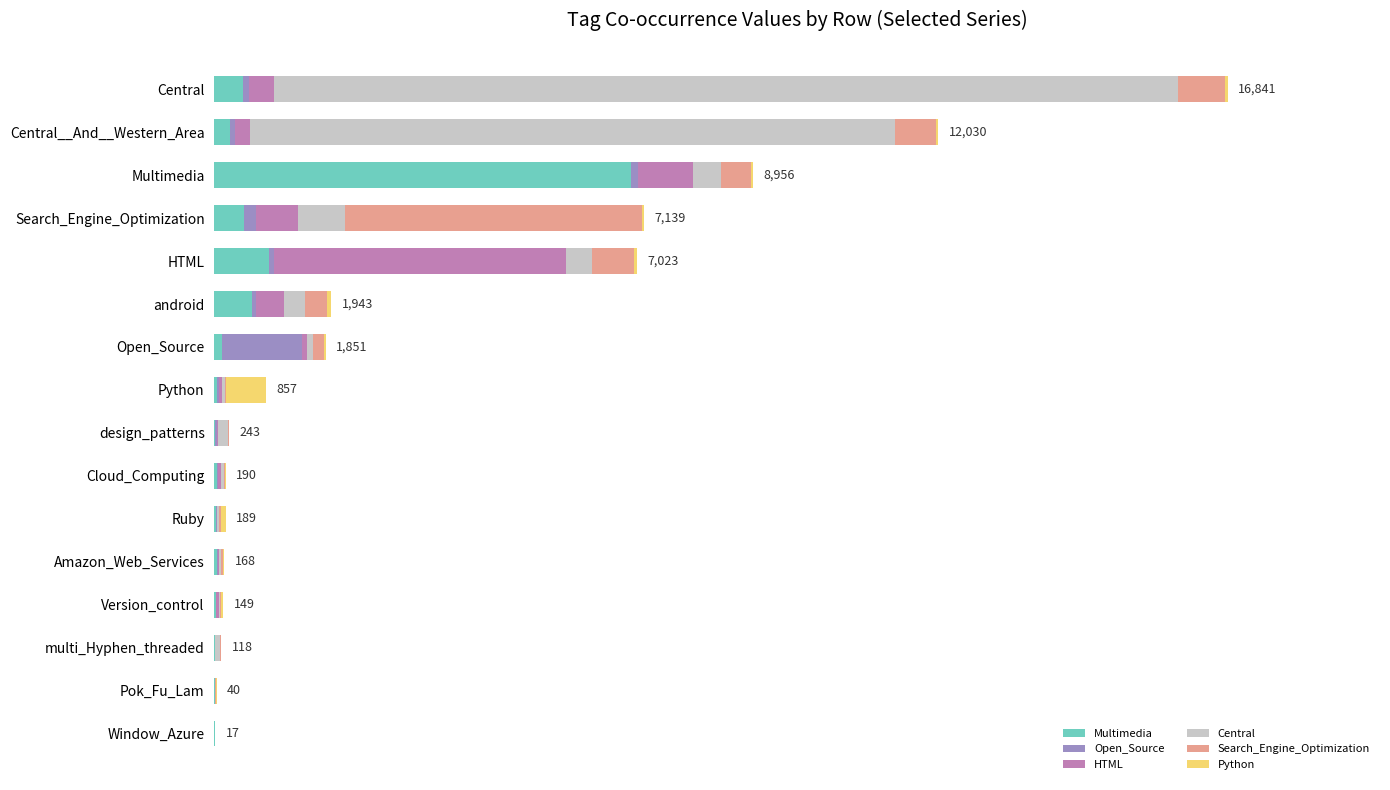

Which series has the largest range (max minus min)?

Central